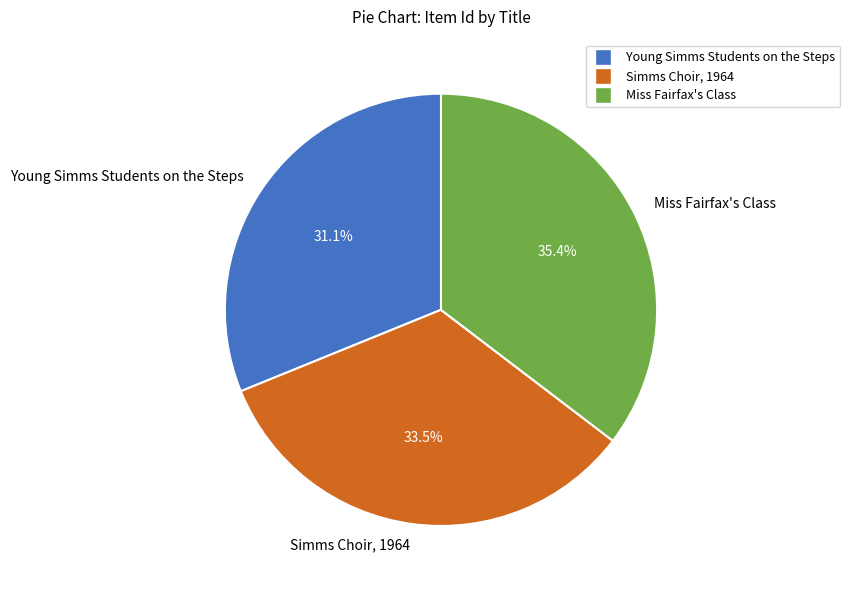

Approximately how many times larger is the value at Simms Choir, 1964 compared to Miss Fairfax's Class?

0.9